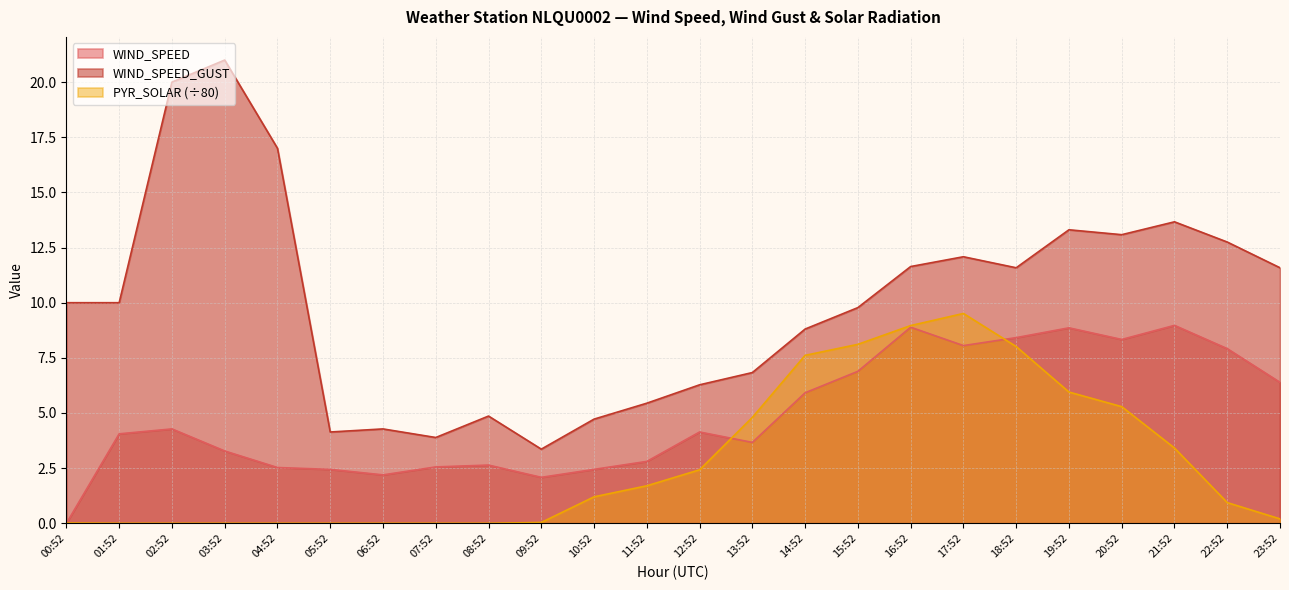

What is the difference between the maximum and second lowest values in the WIND_SPEED_VAL series?

6.9